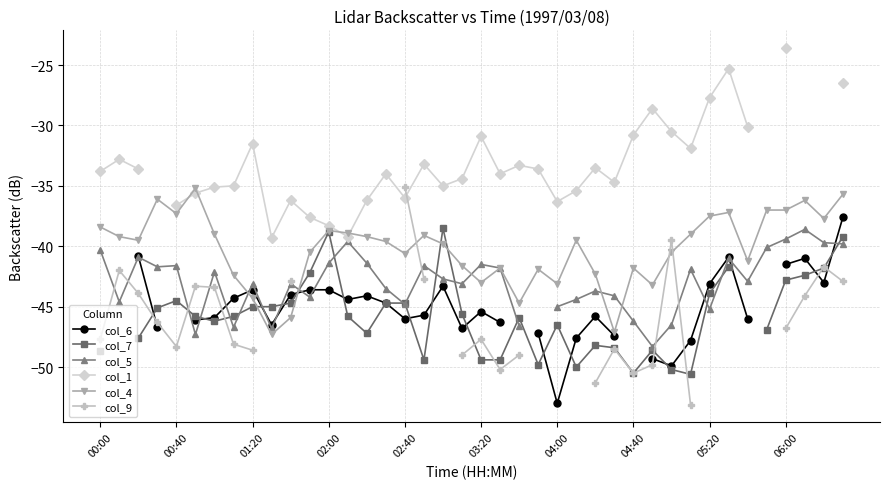

What is the lowest value of the col_4 series?

-47.3